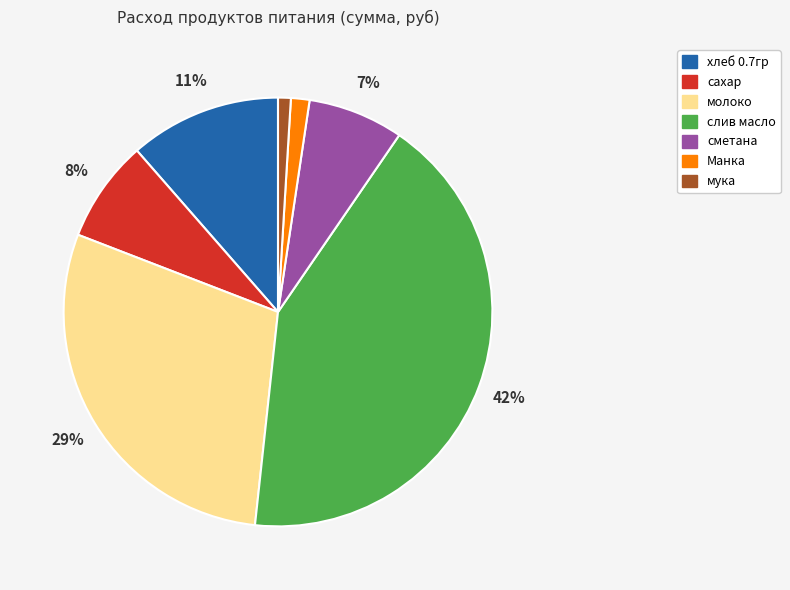

Which has a higher value, мука or сметана?

сметана